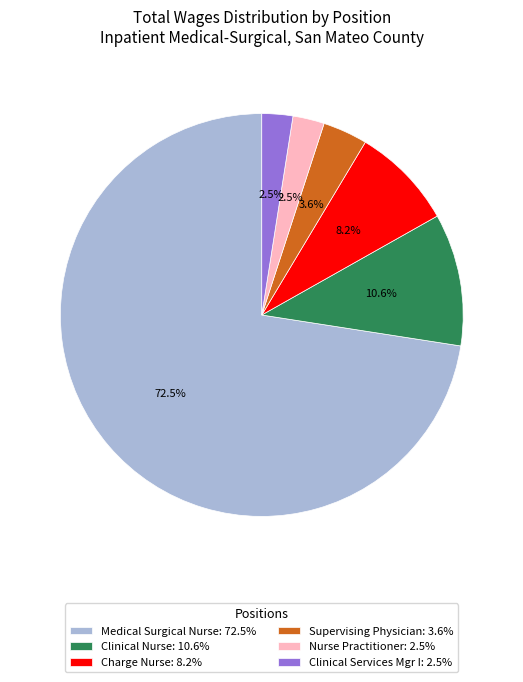

Is the sum of Charge Nurse: 8.2% and Clinical Nurse: 10.6% greater than half?

No